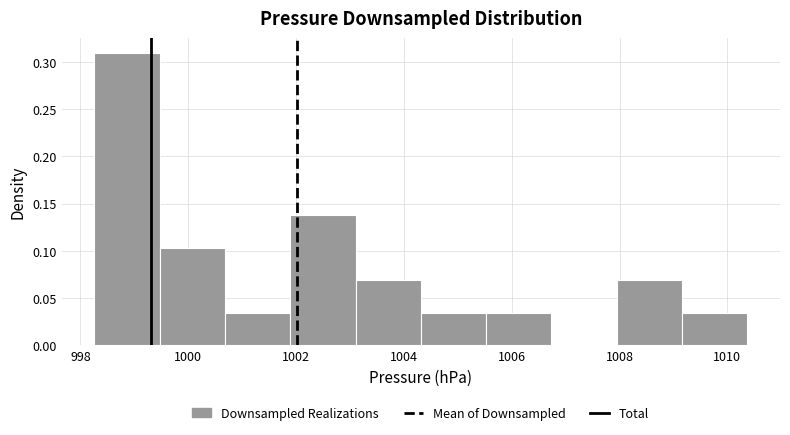

How tall is the bar that spans 1004.4 to 1005.6 on the x-axis? Neither the bar edges nor the heights are printed on the chart, so give them approximately, as read against the axes.

0.035